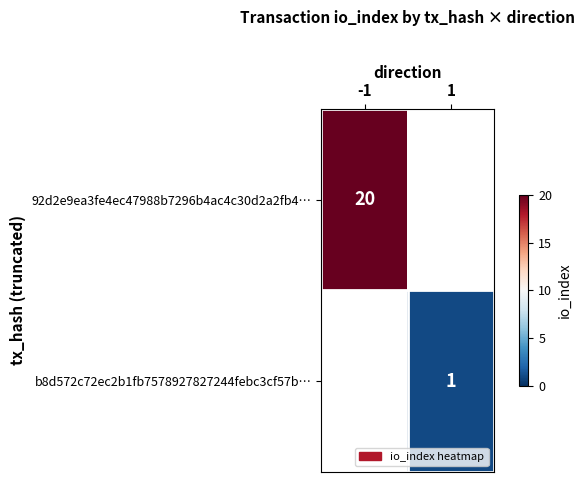

Is the value of b8d572c72ec2b1fb7578927827244febc3cf57b… at 1 greater than the value of 92d2e9ea3fe4ec47988b7296b4ac4c30d2a2fb4… at -1?

No